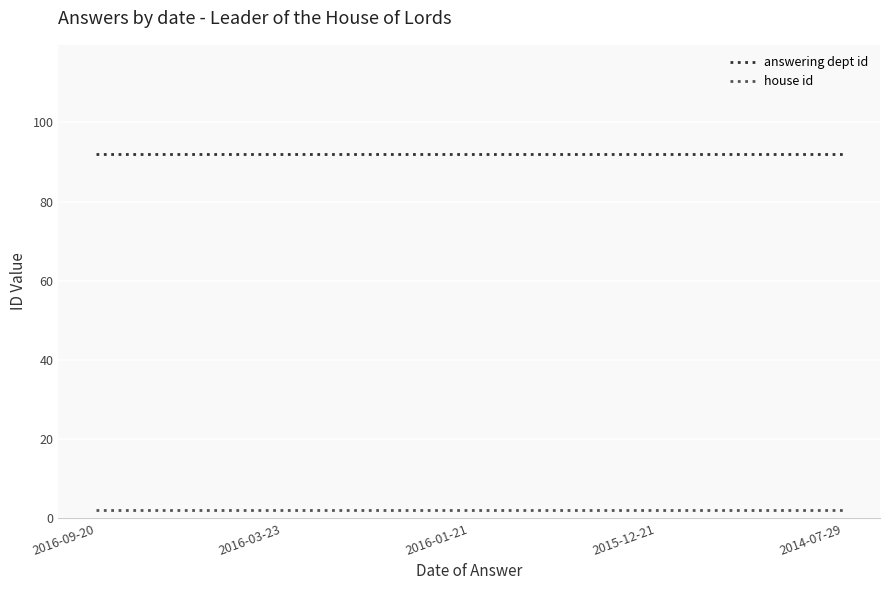

How many lines are shown in the chart?

2